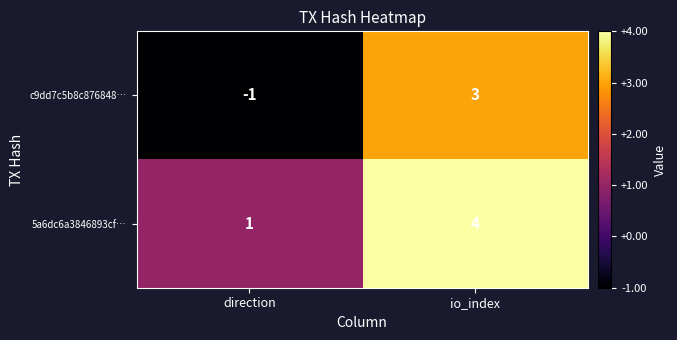

Where is 5a6dc6a3846893cf… nearest to the value 2?

direction